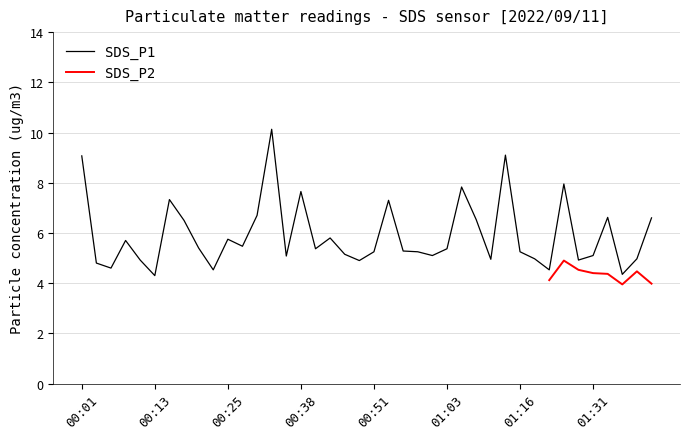

Approximately how many times larger is the value at 01:03 compared to 01:23?

1.2